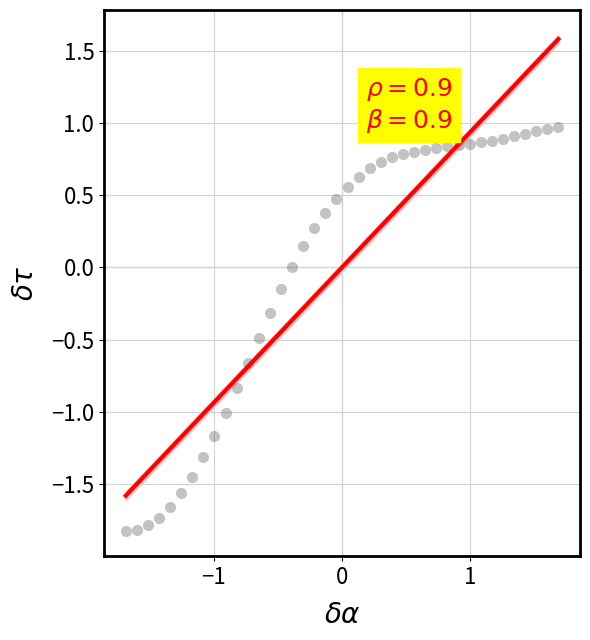

What is the range of Y values (max minus min)?

2.8